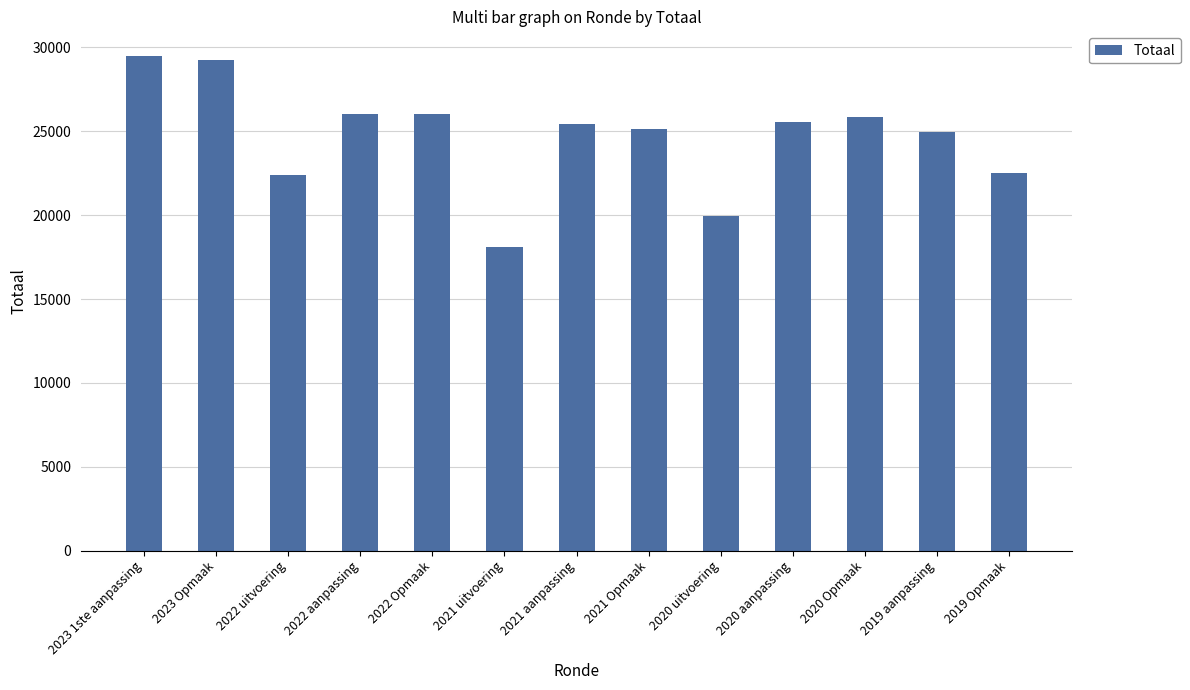

How many data points does each series have?

13